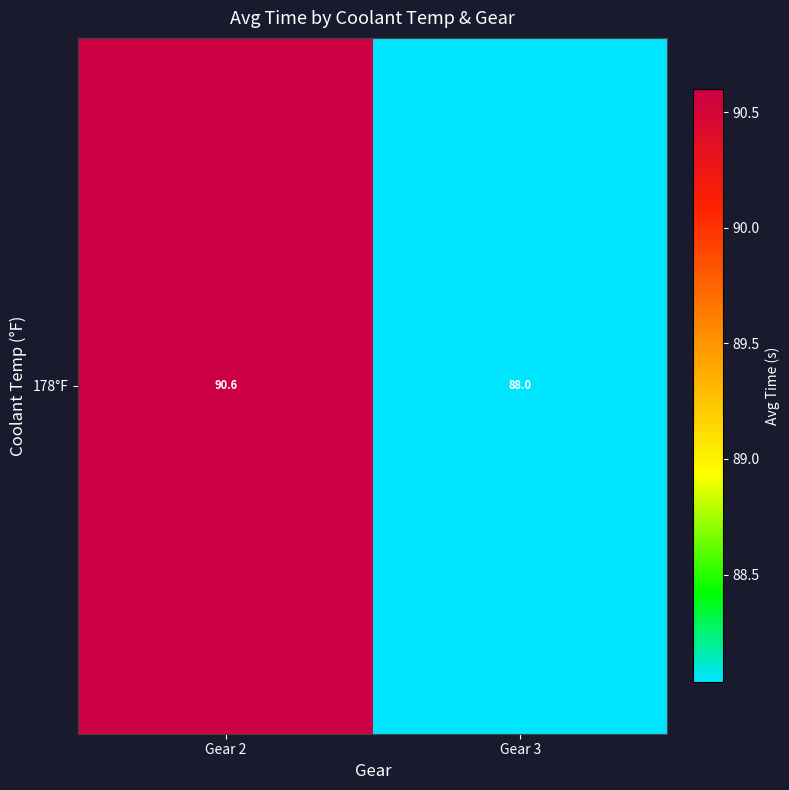

Reading left to right, what are all the values shown in this chart?

Gear 2=90.6	Gear 3=88.0